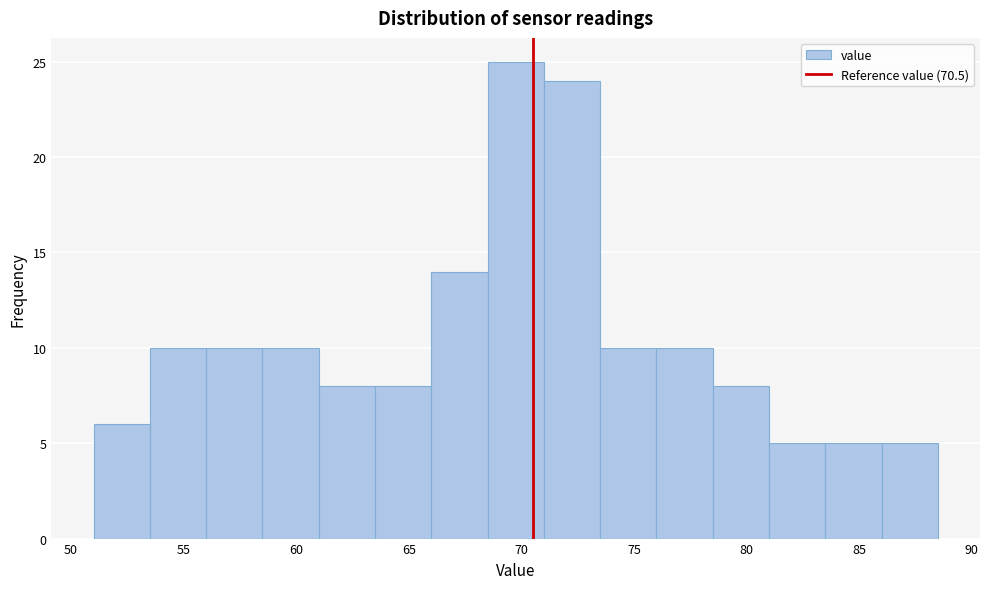

Reading left to right, list every bar in this chart as the range it spans on the x-axis followed by its height. The values are not printed on the chart, so give them approximately, as read against the axis.

51.0 to 53.5: 6
53.5 to 56.0: 10
56.0 to 58.5: 10
58.5 to 61.0: 10
61.0 to 63.5: 8
63.5 to 66.0: 8
66.0 to 68.5: 14
68.5 to 71.0: 25
71.0 to 73.5: 24
73.5 to 76.0: 10
76.0 to 78.5: 10
78.5 to 81.0: 8
81.0 to 83.5: 5
83.5 to 86.0: 5
86.0 to 88.5: 5